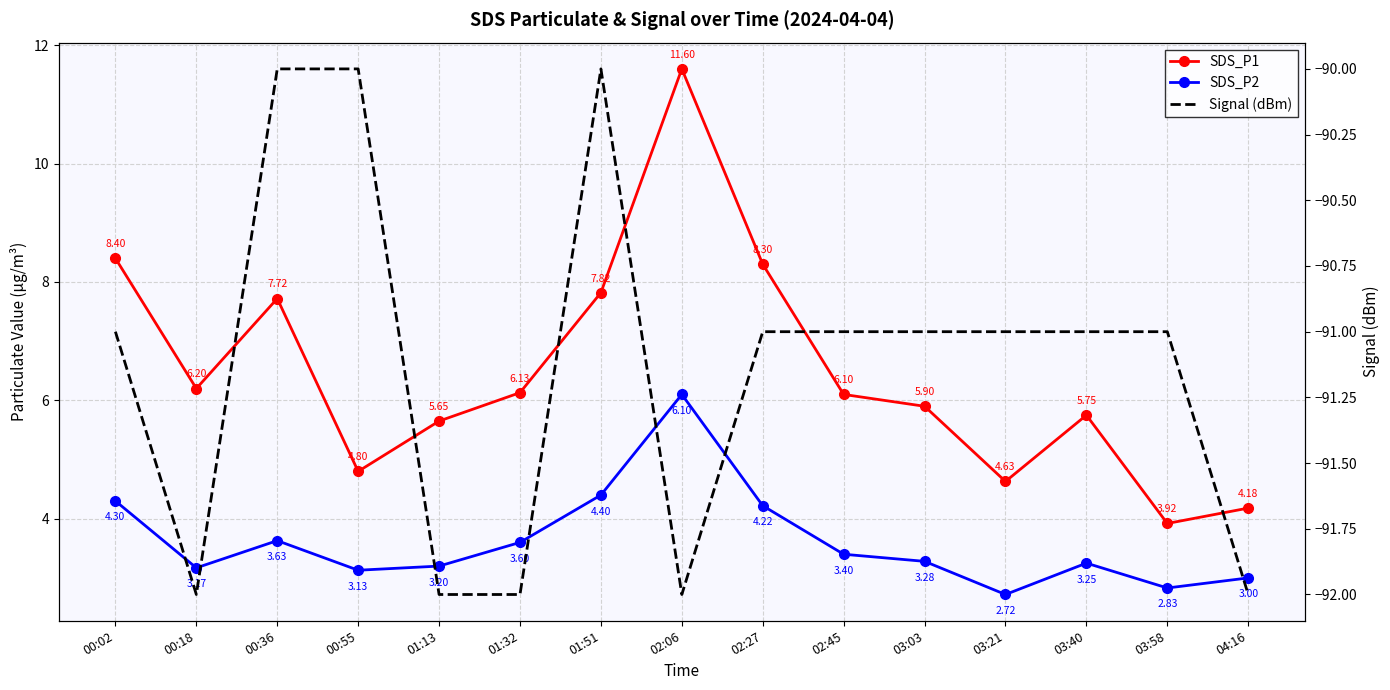

Is the value of Signal (dBm) at 03:21 greater than the value of SDS_P1 at 03:21?

No